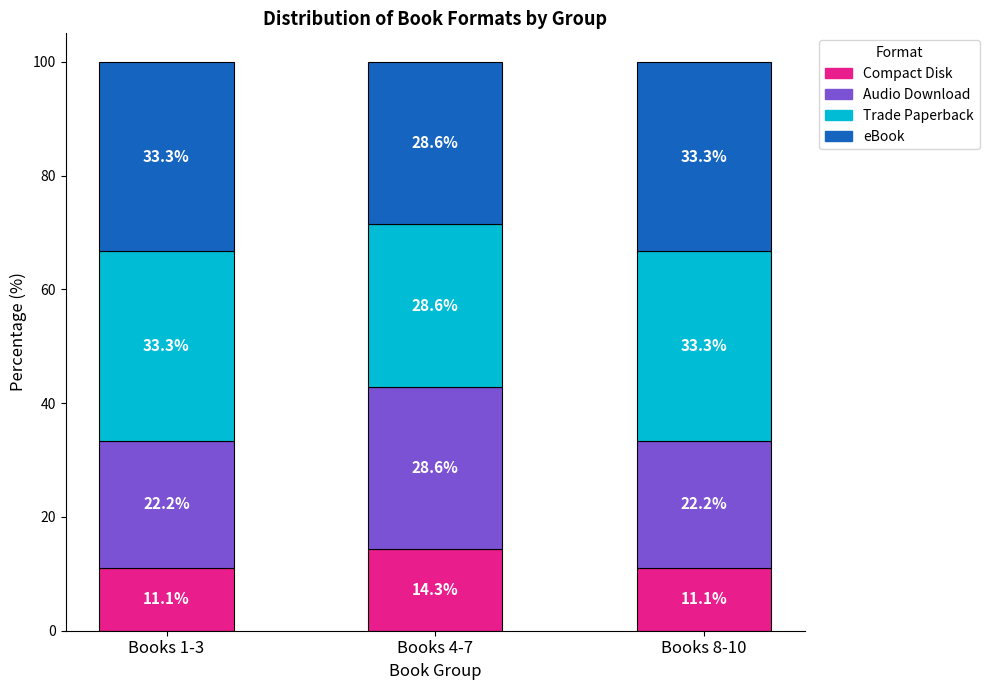

Count the number of data series in this chart.

4